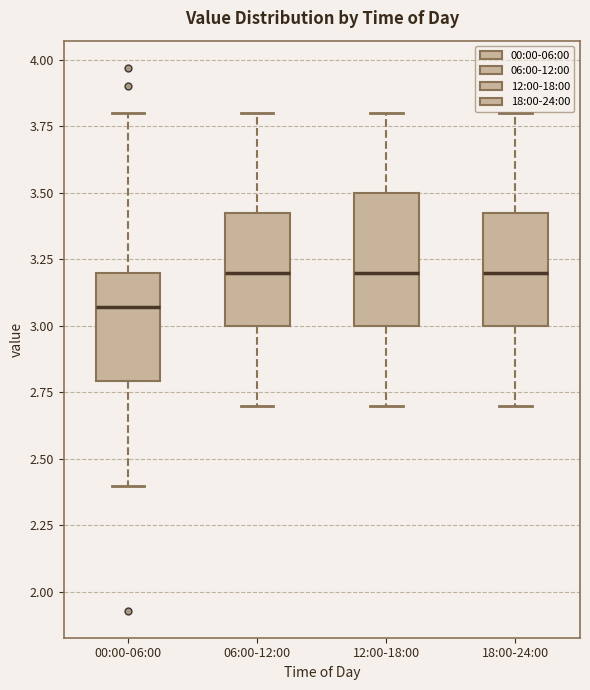

Reading left to right, transcribe this box plot: for each box, give where its median line is, the range the box spans, and where its two whiskers end, as read against the y-axis. The values are not printed on the chart, so give them approximately, as read against the axis.

00:00-06:00: median 3.05, box 2.80 to 3.20, whiskers 2.40 to 3.80
06:00-12:00: median 3.20, box 3.00 to 3.45, whiskers 2.70 to 3.80
12:00-18:00: median 3.20, box 3.00 to 3.50, whiskers 2.70 to 3.80
18:00-24:00: median 3.20, box 3.00 to 3.45, whiskers 2.70 to 3.80